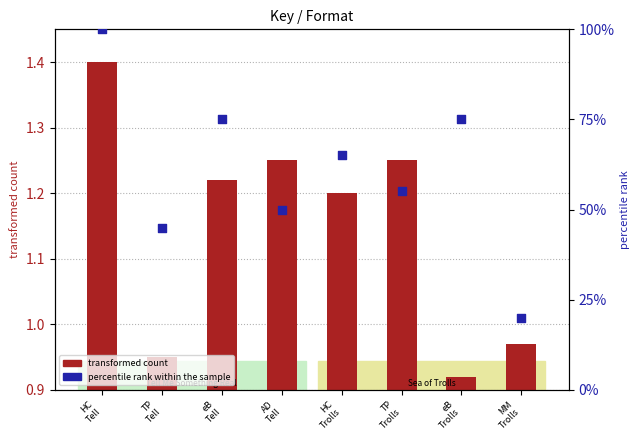

At which category is the sum across all series the highest?

HC
Tell